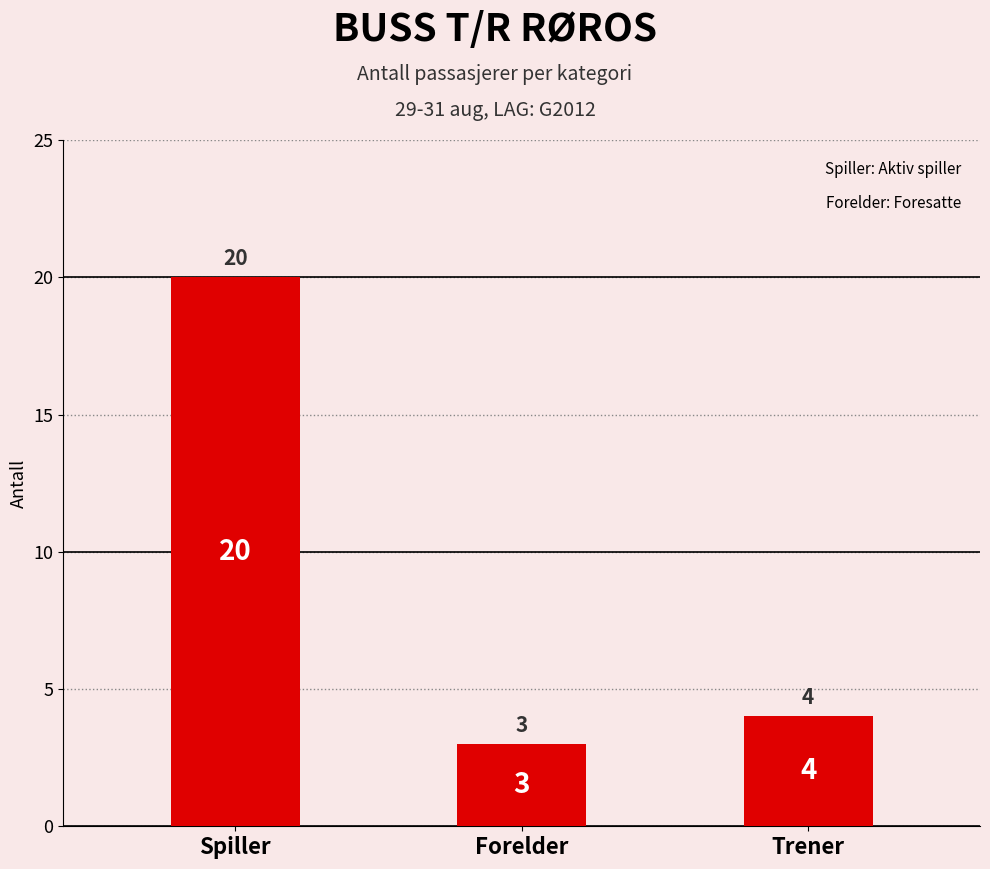

What is the difference between the maximum and second lowest values?

16